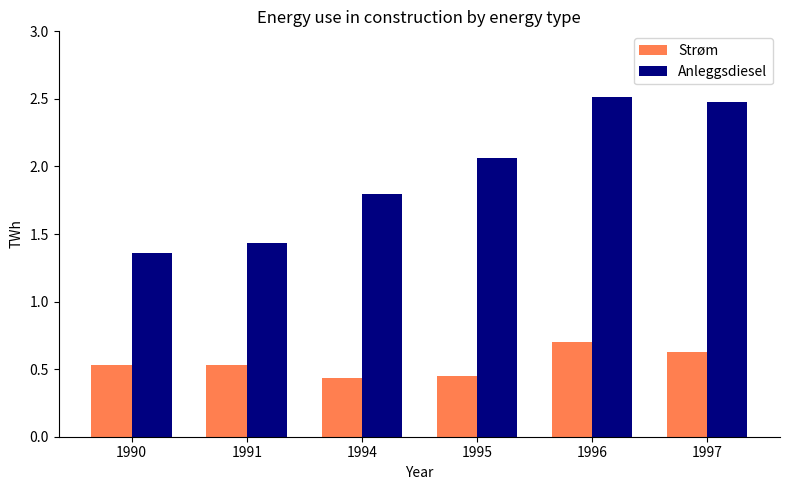

Which series changed the most between 1990 and 1994?

Anleggsdiesel